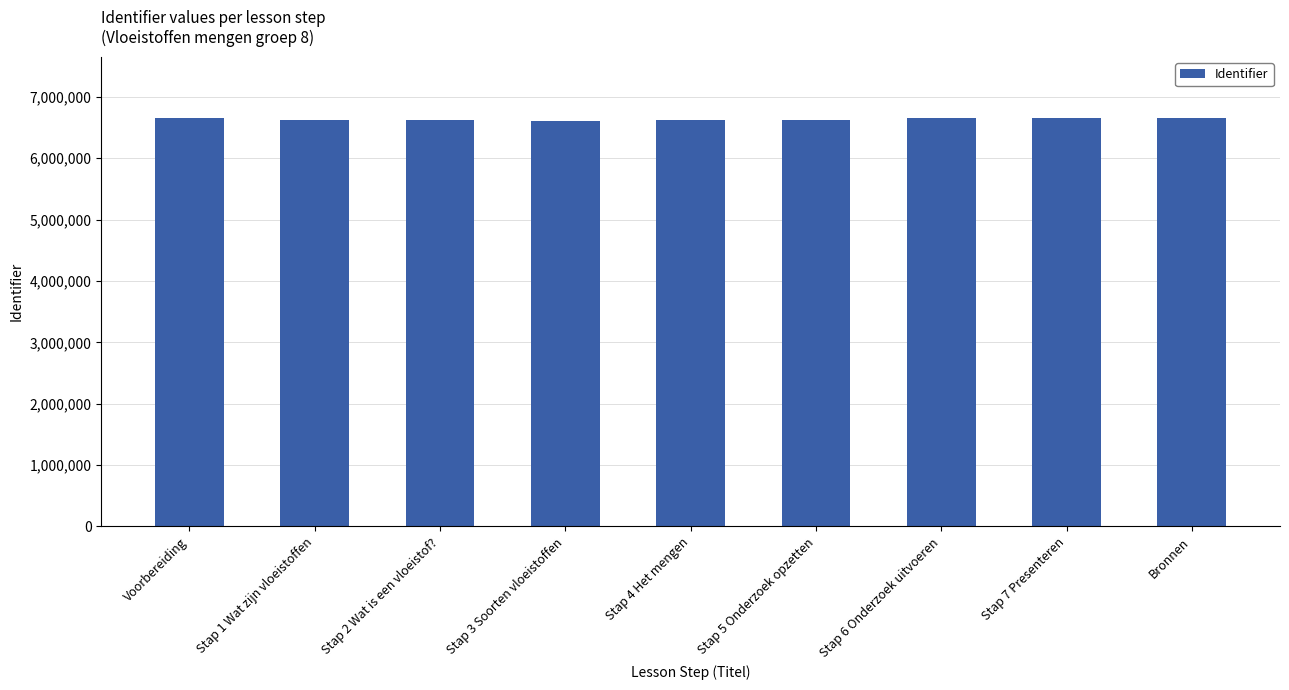

How many series are shown in this chart?

1